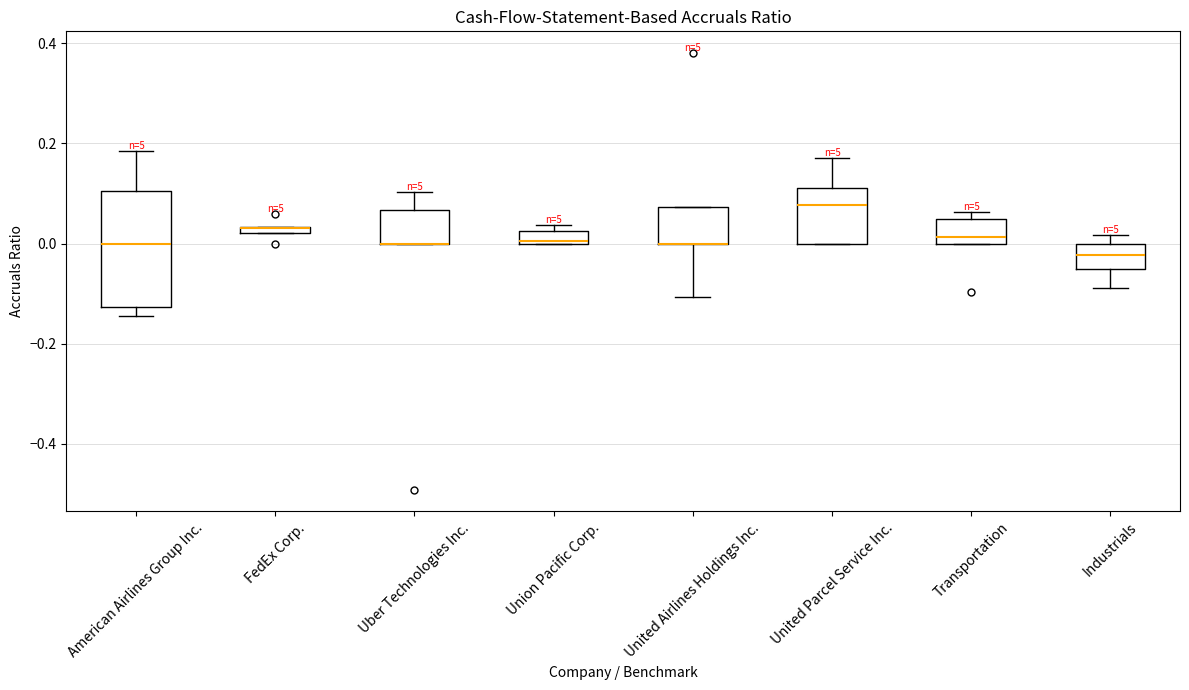

Where is the upper edge of the box for Union Pacific Corp. on the y-axis? The values are not printed on the chart, so give them approximately, as read against the axis.

0.02